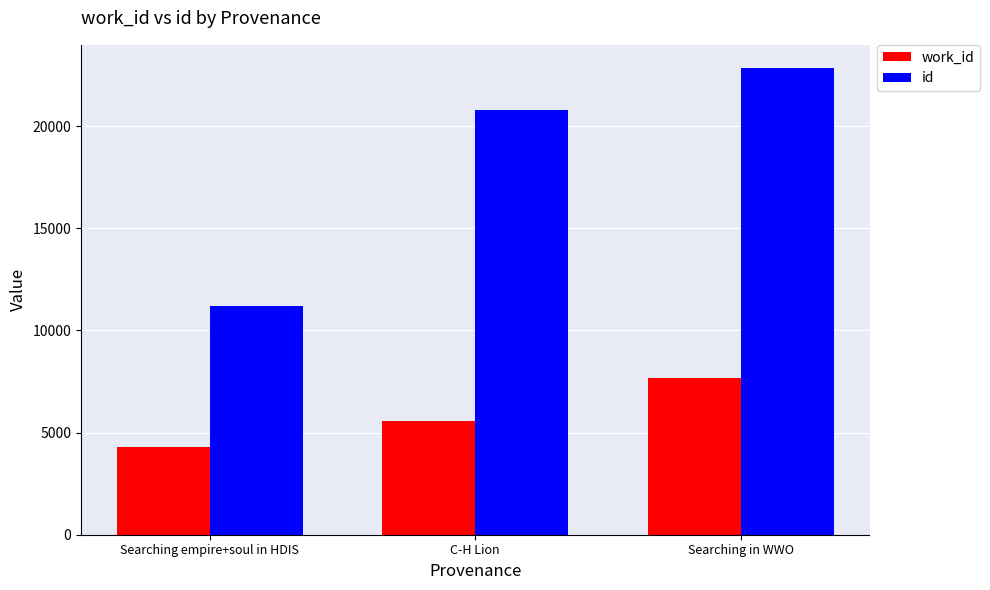

Which series changed the most between C-H Lion and Searching in WWO?

work_id